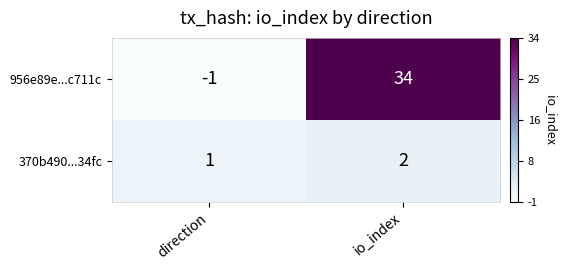

At how many categories does at least one series exceed 0?

2